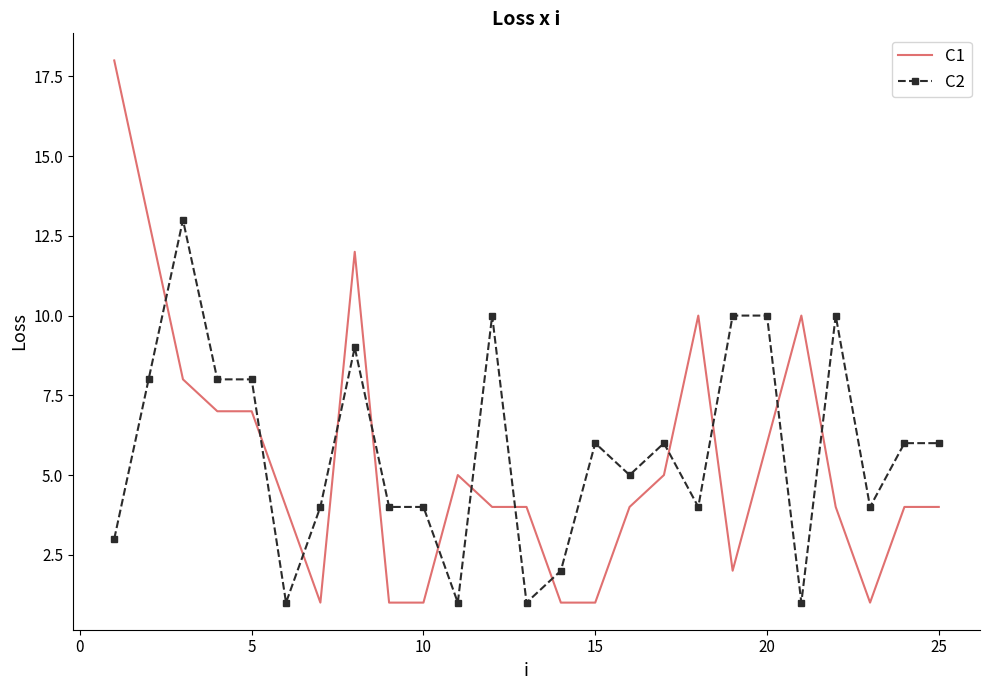

Which series ends up on top after the final intersection of C1 and C2?

C2